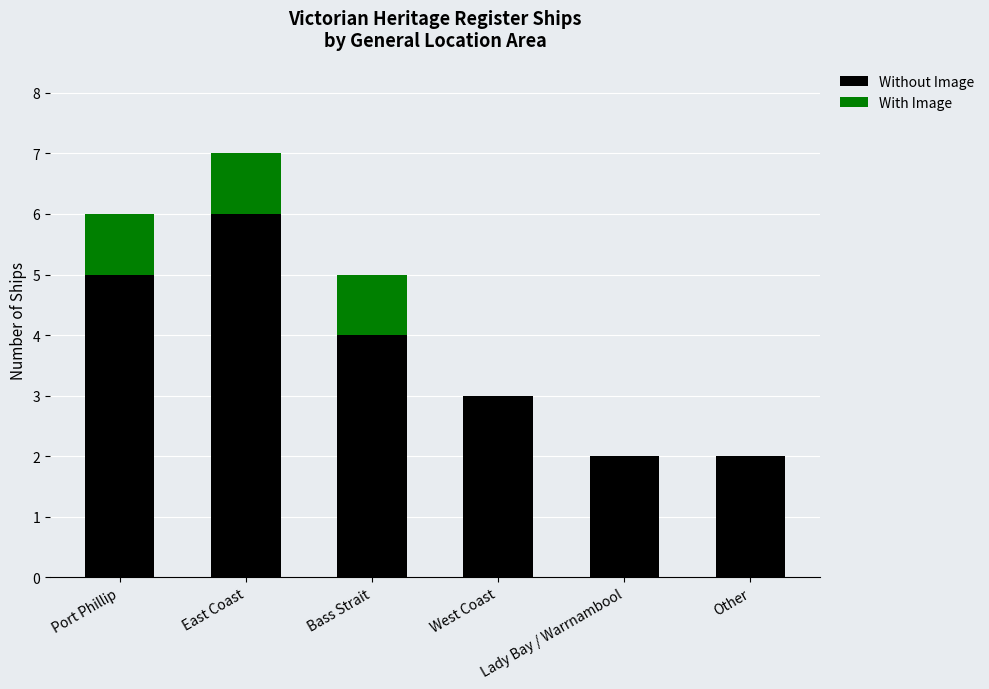

The Without Image series shows 1 at Other. True or false?

False